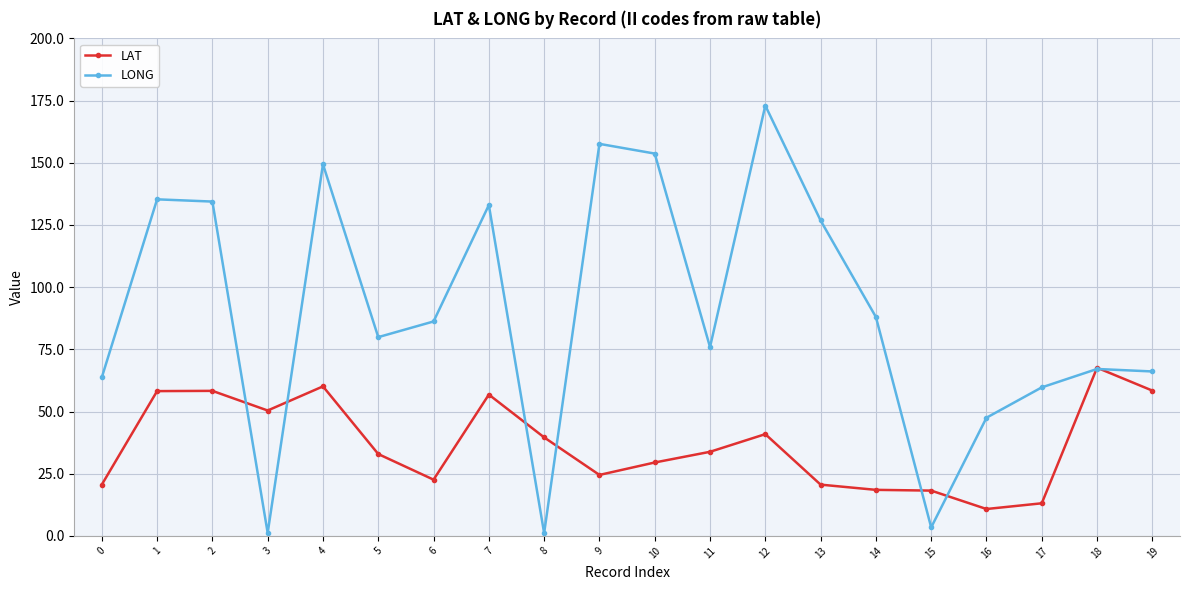

Which series changed the most between 8 and 18?

LONG